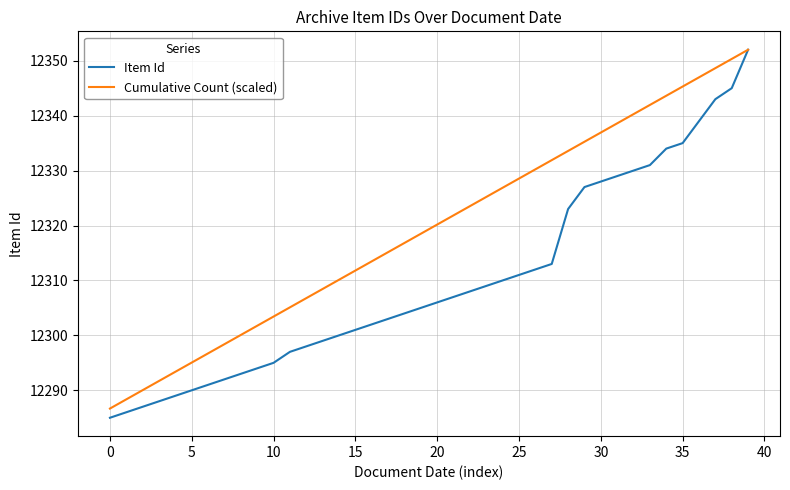

Which series has the largest range (max minus min)?

Item Id